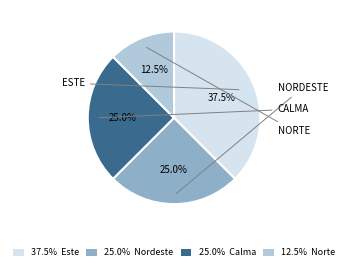

Does any single category account for the majority?

No